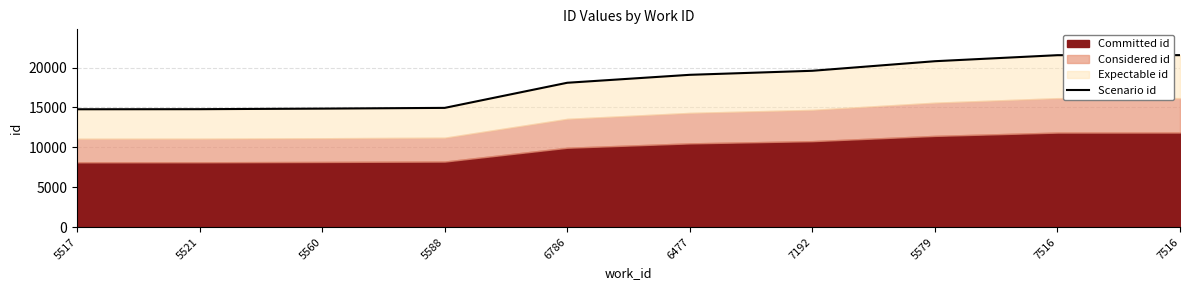

Reading left to right, list all the values displayed in this chart.

5517=14774	5521=14784	5560=14856	5588=14947	6786=18095	6477=19091	7192=19596	5579=20796	7516=21551	7516=21557